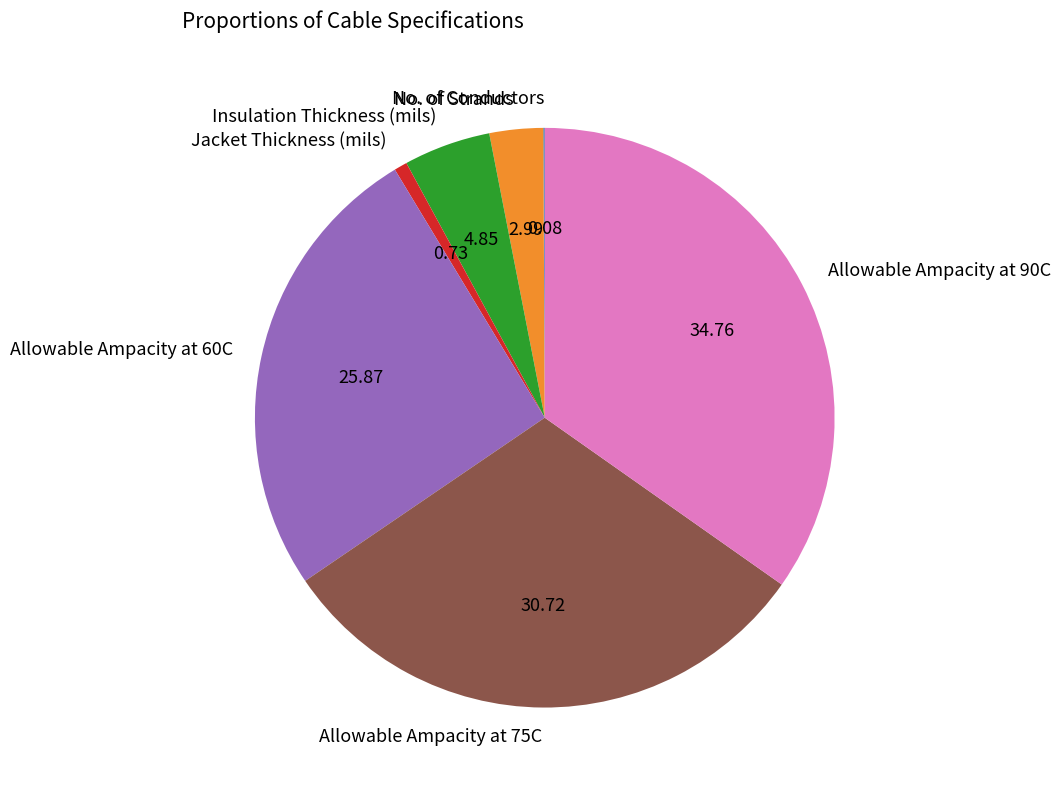

Approximately how many times larger is the value at Allowable Ampacity at 75C compared to Insulation Thickness (mils)?

6.3